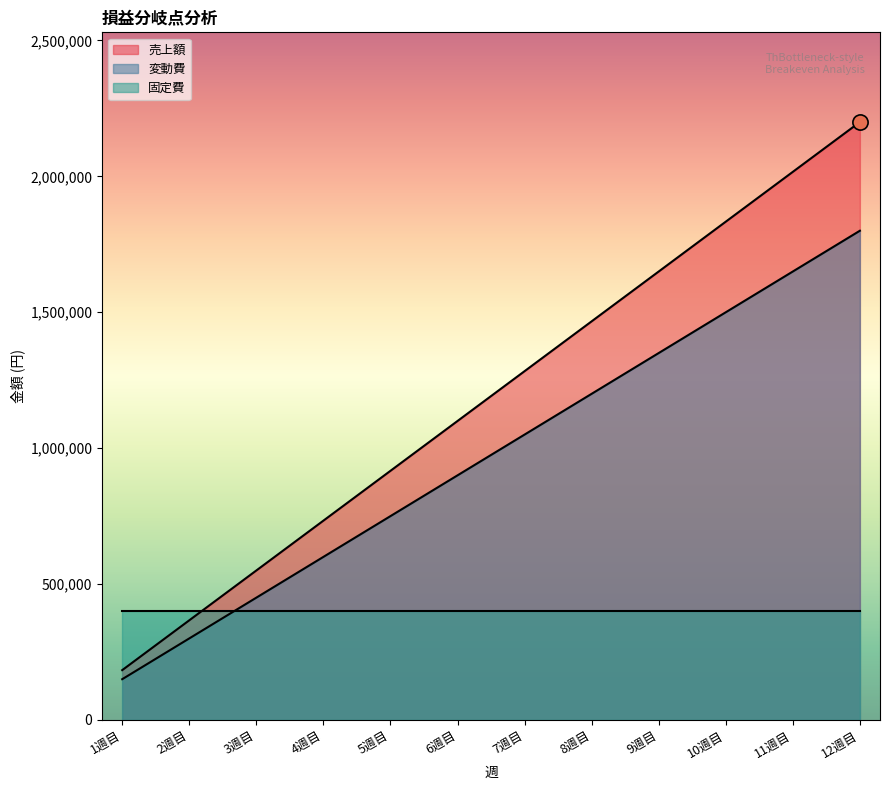

At how many categories does at least one series exceed 2016065?

2